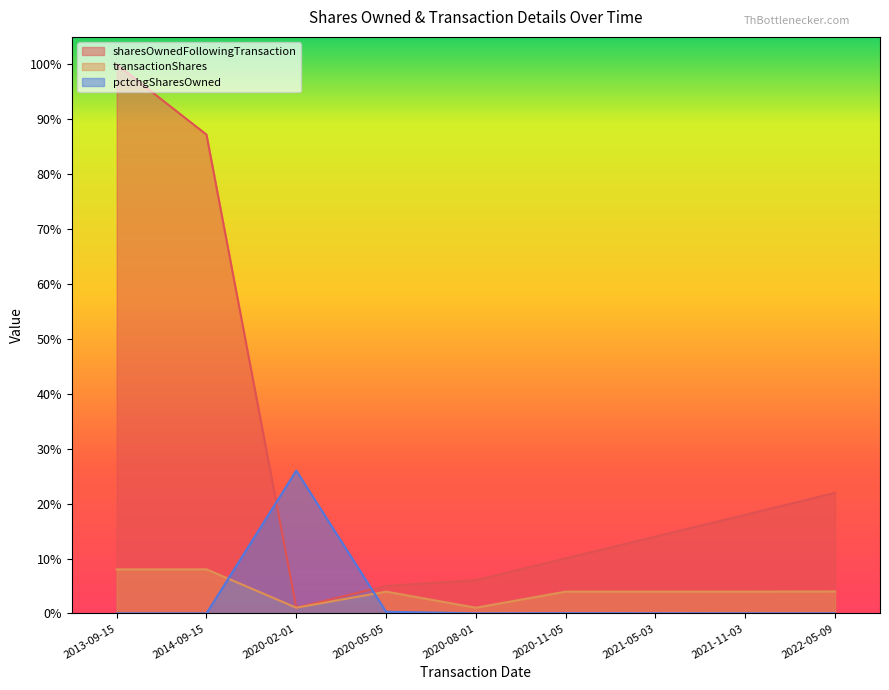

True or false: transactionShares and sharesOwnedFollowingTransaction cross at least once.

False